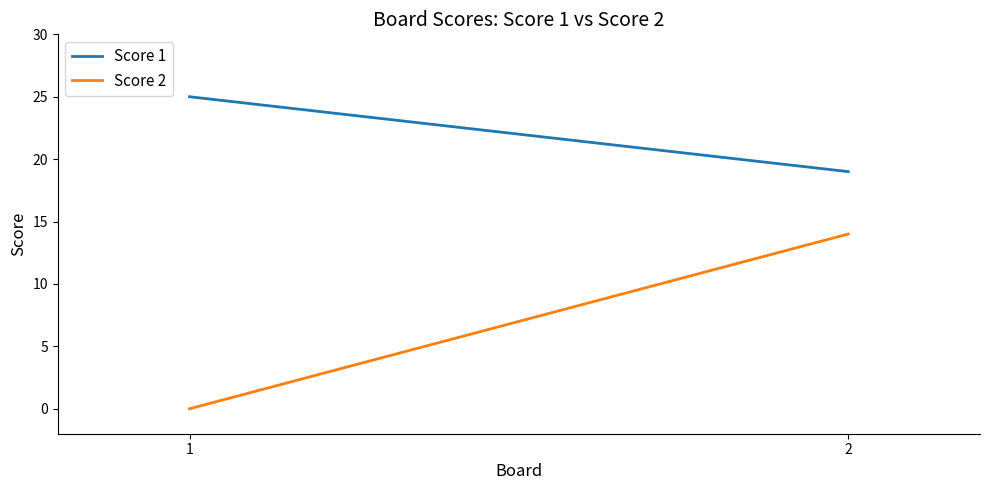

How many values in the Score 2 series are below 14?

1